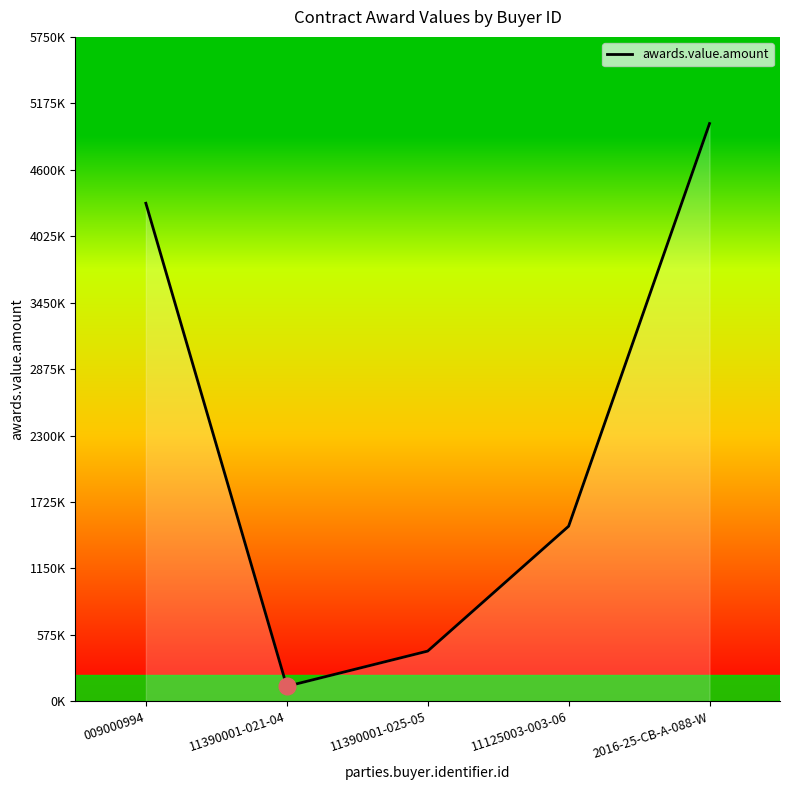

List the labels in order of value, smallest first.

11390001-021-04, 11390001-025-05, 11125003-003-06, 009000994, 2016-25-CB-A-088-W